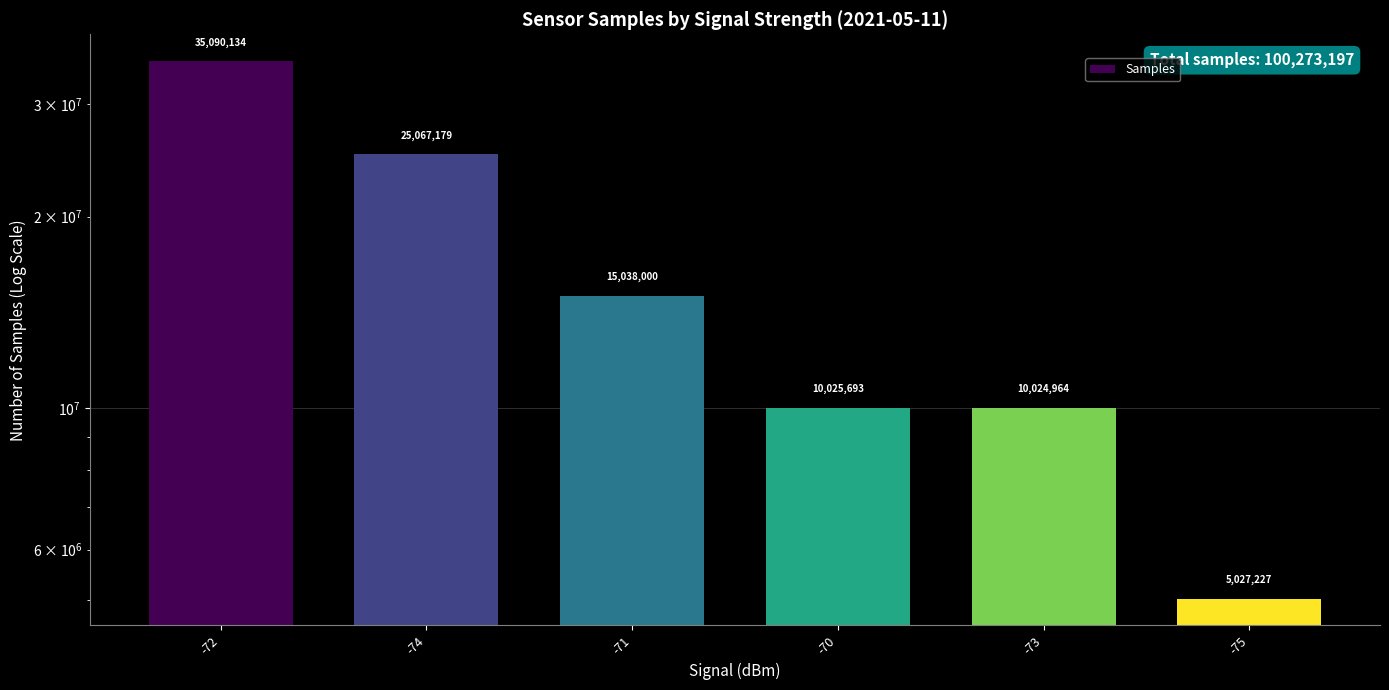

True or false: the data shows 10025693 at -70.

True